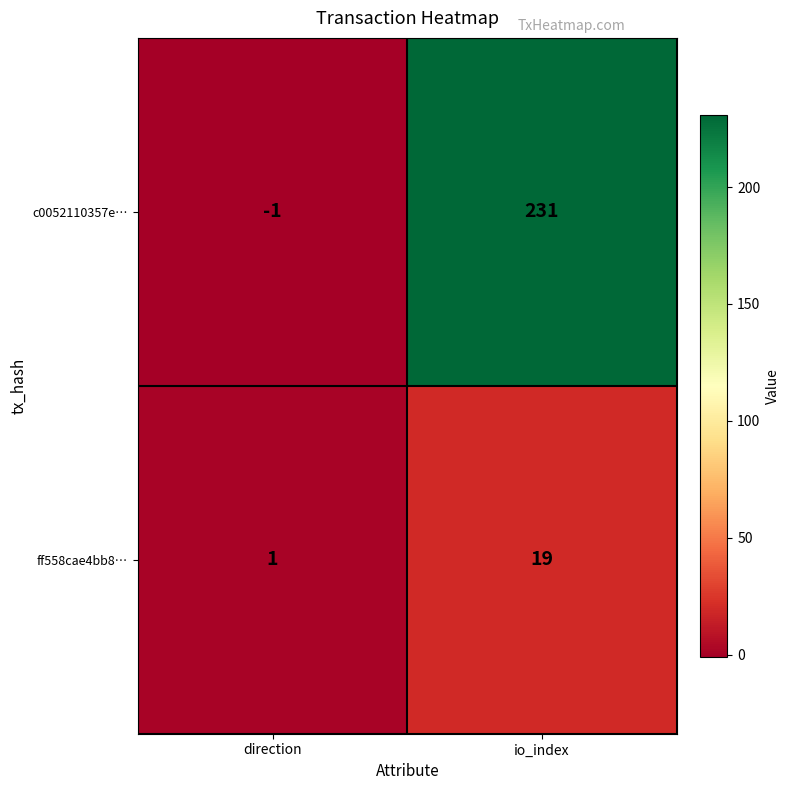

Which label corresponds to the largest value in the chart?

io_index